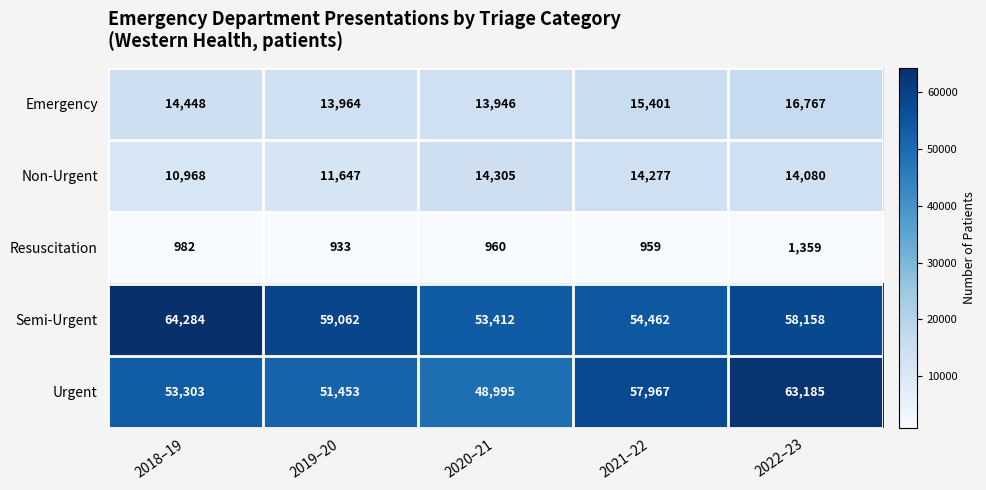

At which category is the sum across all series the highest?

2022–23